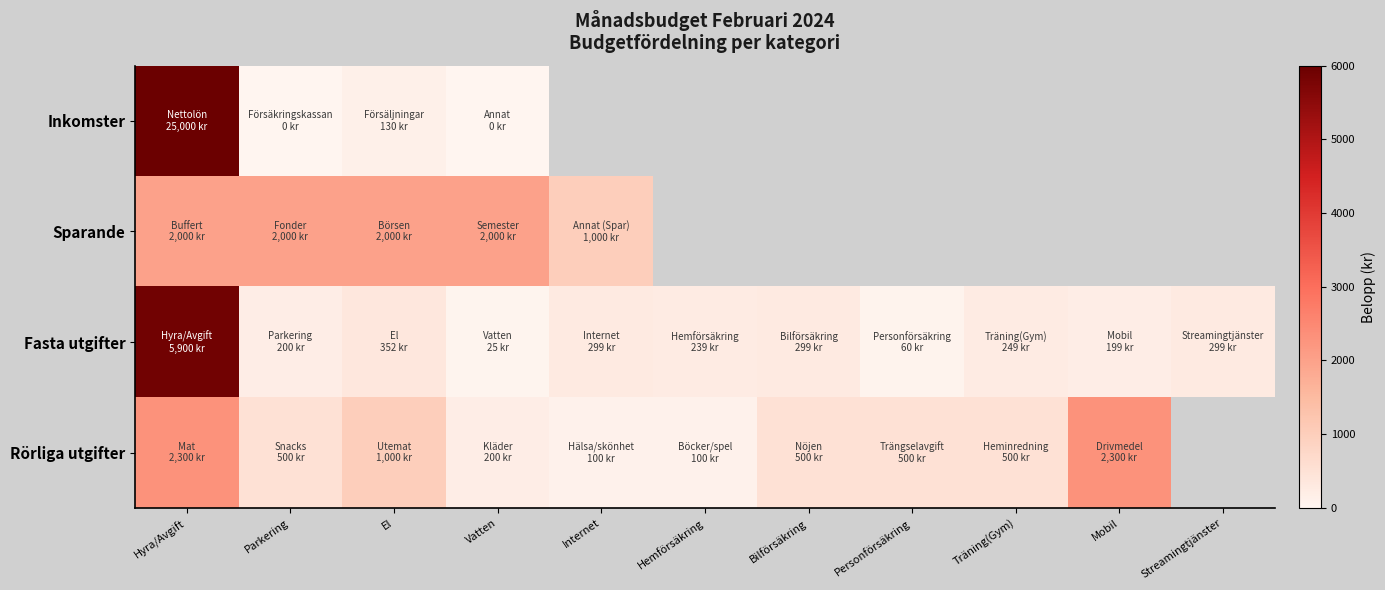

Is it true that Fasta utgifter equals 34.9 at Vatten?

False